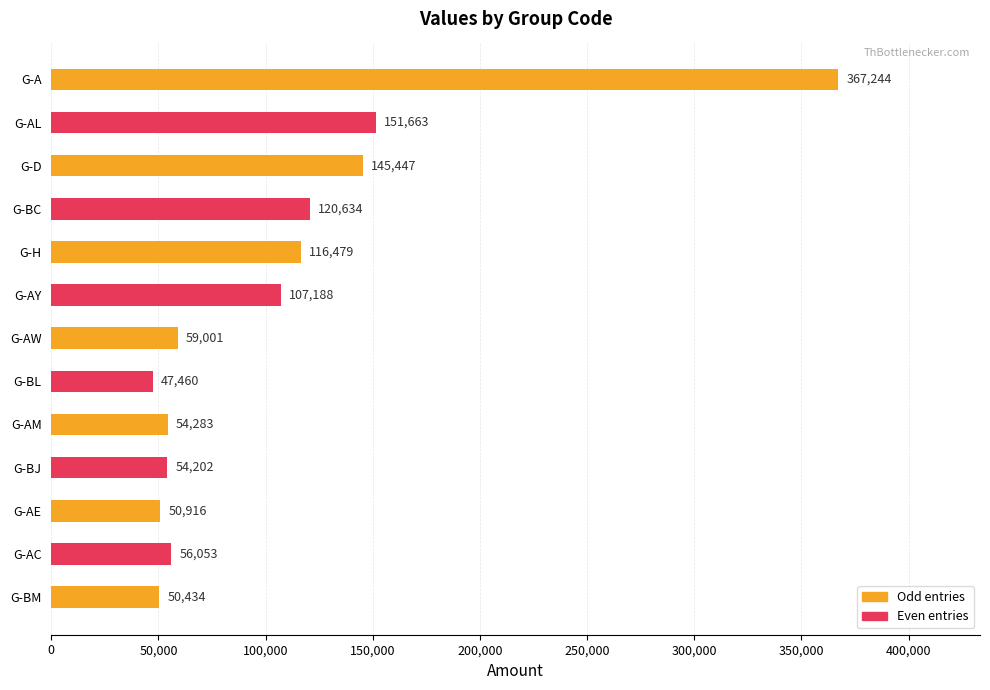

Read the value at G-AE.

50916.3